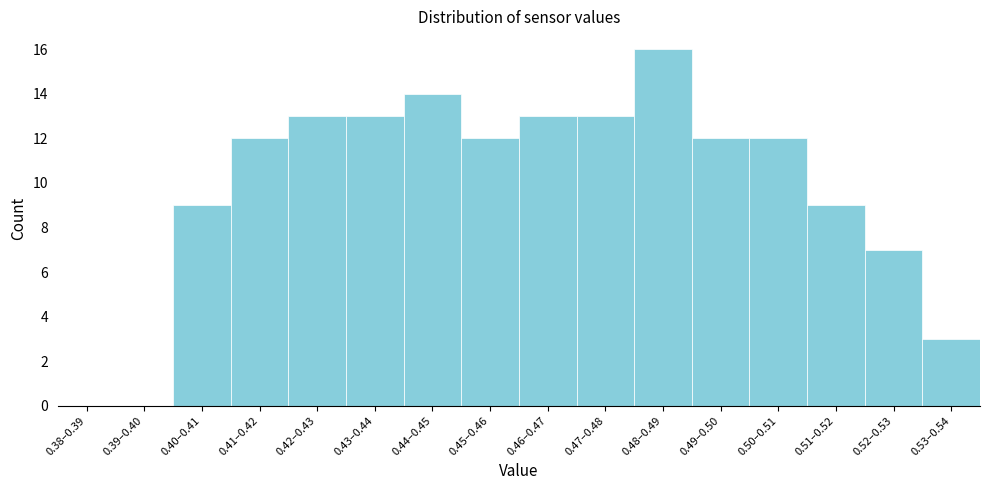

Reading left to right, what are all the values shown in this chart?

0.38–0.39=0	0.39–0.40=0	0.40–0.41=9	0.41–0.42=12	0.42–0.43=13	0.43–0.44=13	0.44–0.45=14	0.45–0.46=12	0.46–0.47=13	0.47–0.48=13	0.48–0.49=16	0.49–0.50=12	0.50–0.51=12	0.51–0.52=9	0.52–0.53=7	0.53–0.54=3